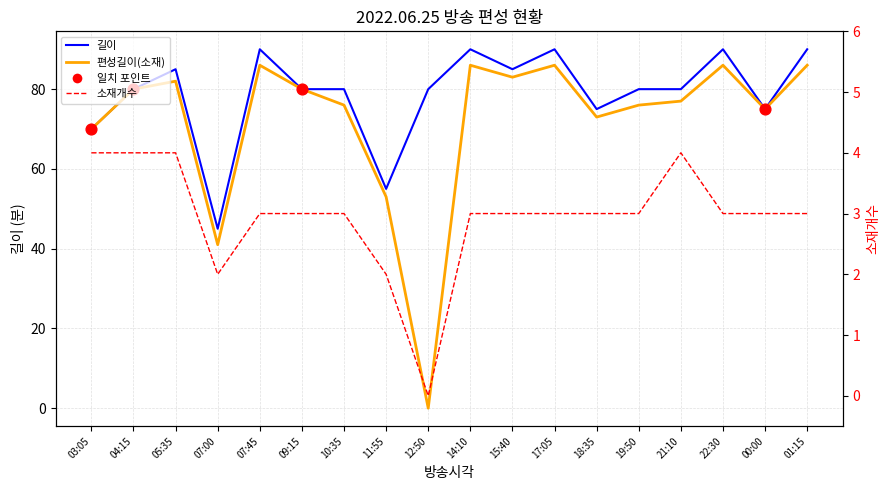

At how many categories does at least one series exceed 61?

16